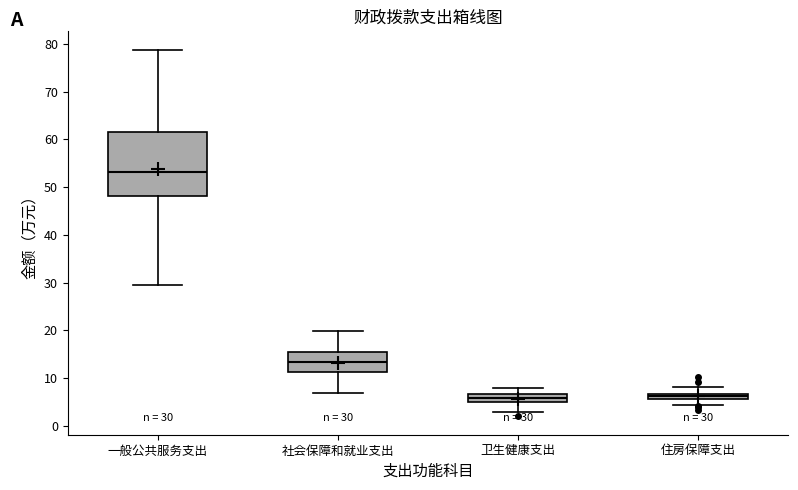

Which box is the tallest, from its lower edge to its upper edge?

一般公共服务支出